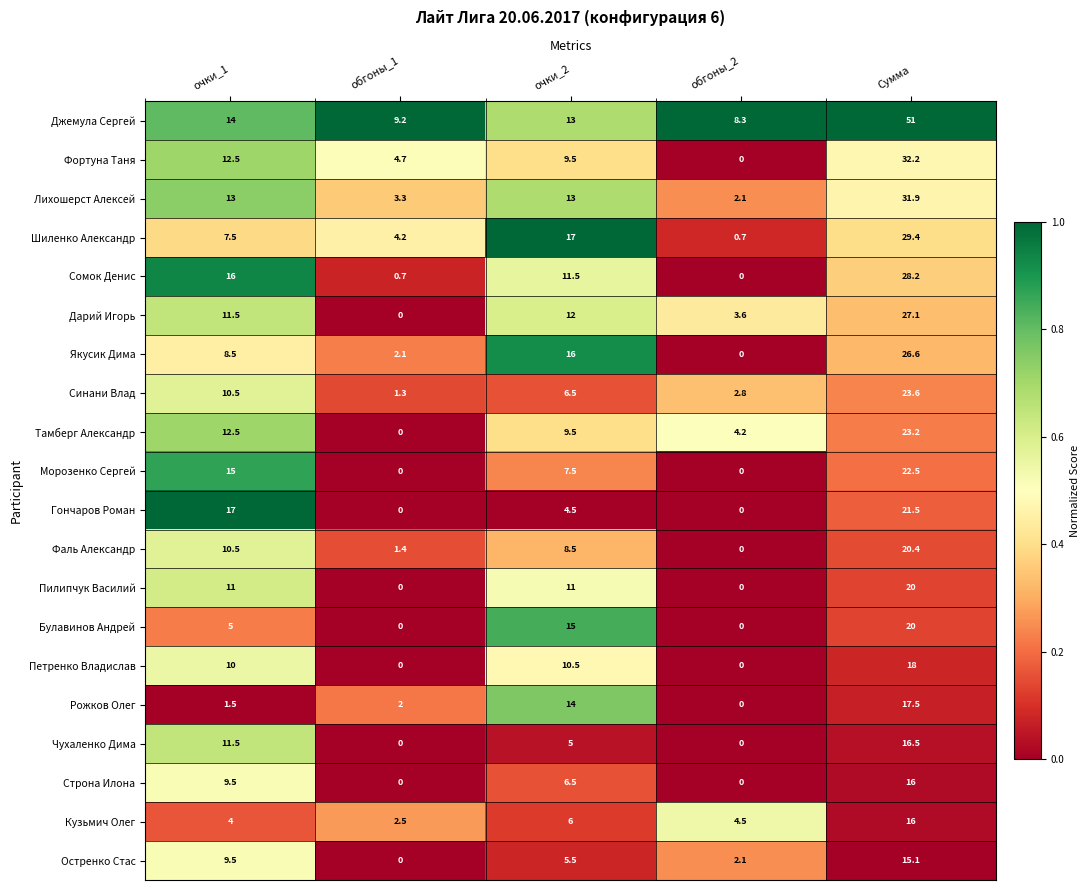

What is the average value of the Кузьмич Олег series?

6.6